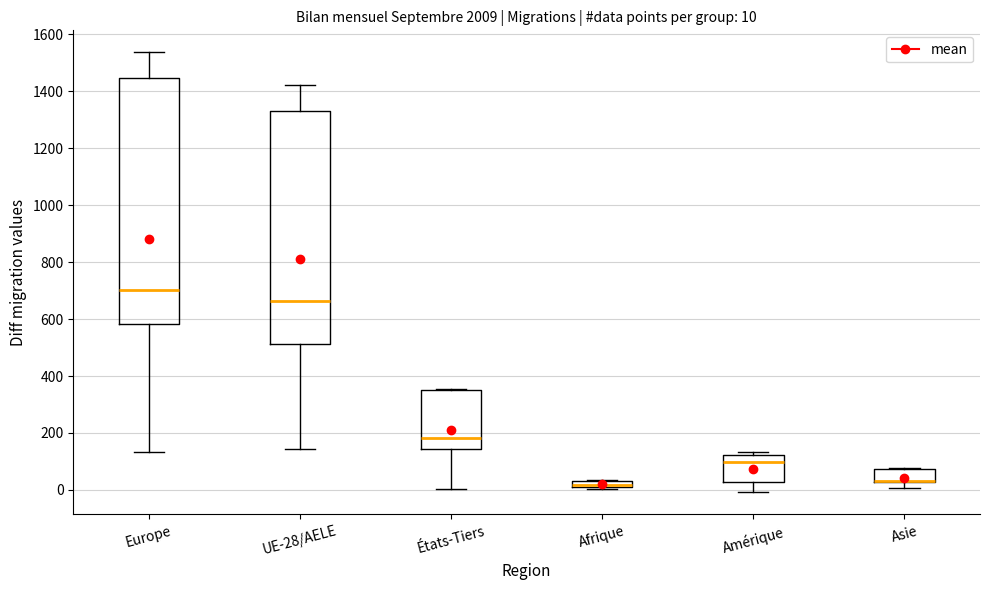

Which box is the tallest, from its lower edge to its upper edge?

Europe